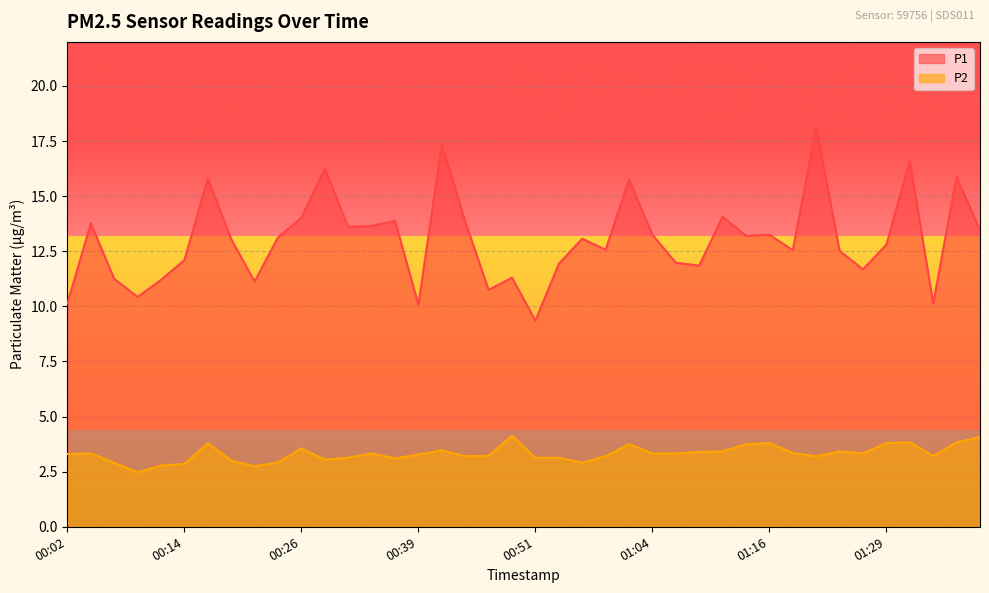

How many data points in P2 are above 3?

32